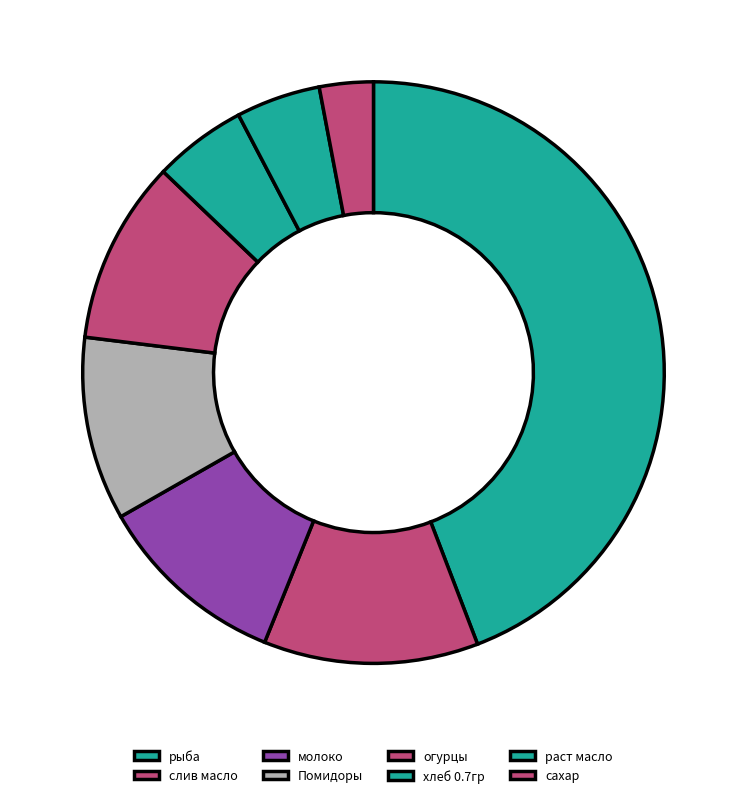

Combined, do рыба and огурцы account for over 50%?

Yes